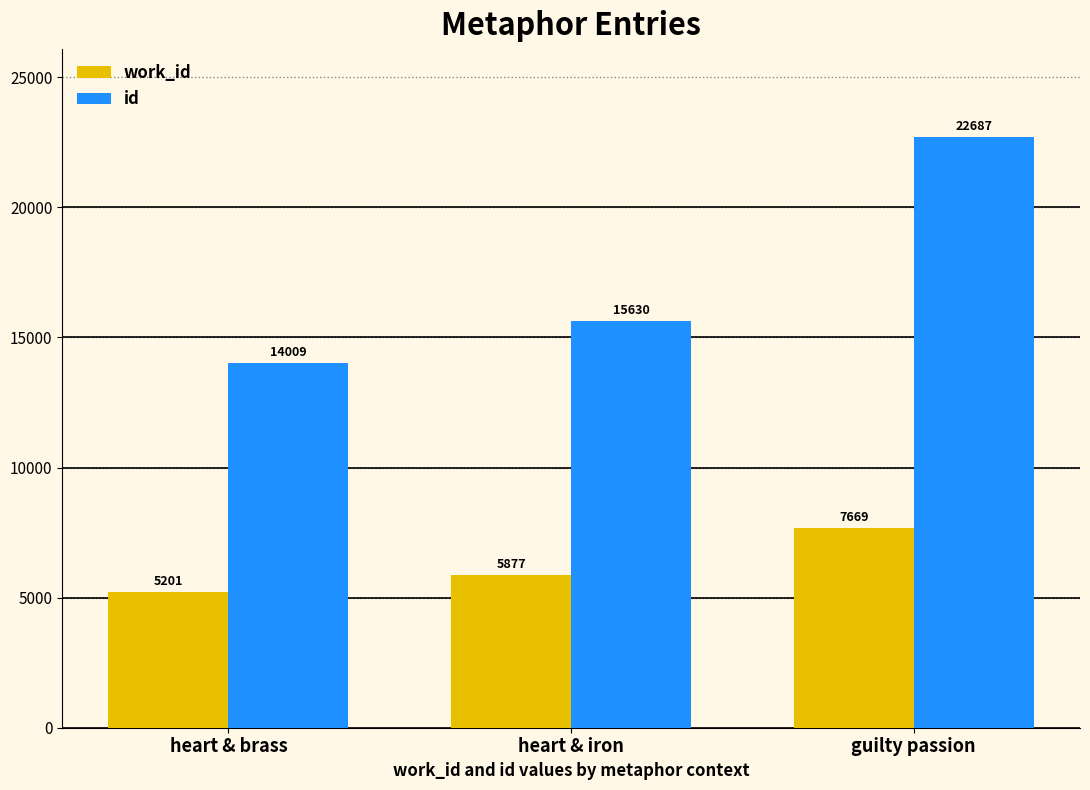

How many values in the work_id series are below 5877?

1